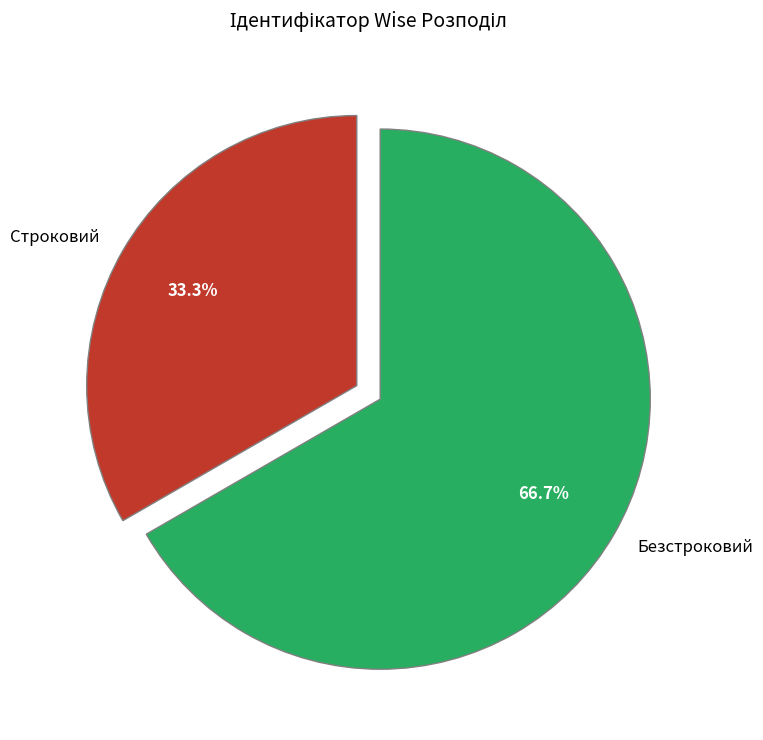

Is Безстроковий the majority of the pie?

Yes